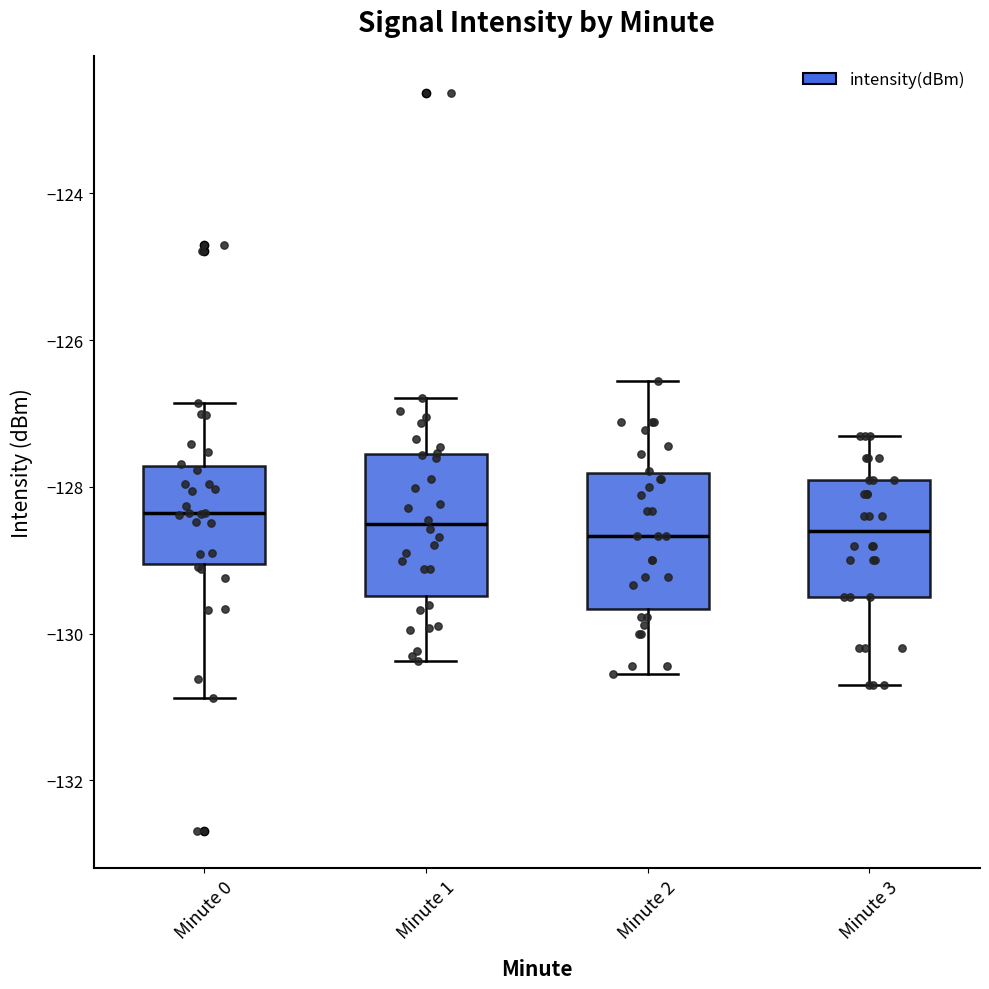

Where is the upper edge of the box for Minute 3 on the y-axis? The values are not printed on the chart, so give them approximately, as read against the axis.

-127.8